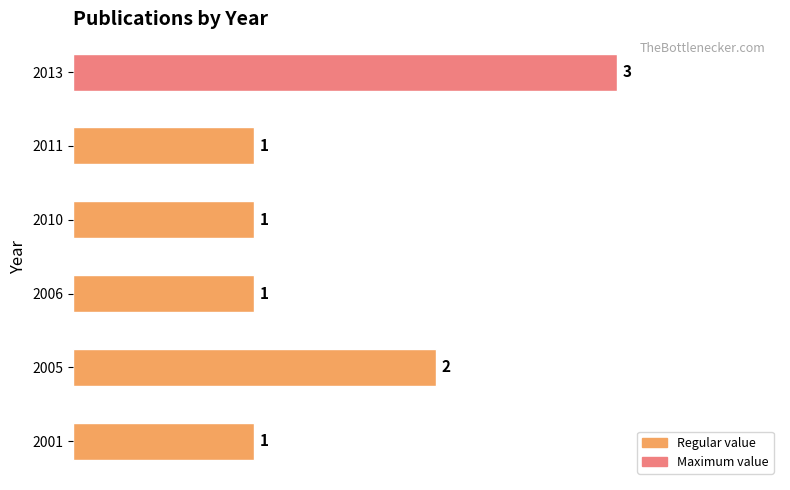

Does the chart contain stacked bars?

No